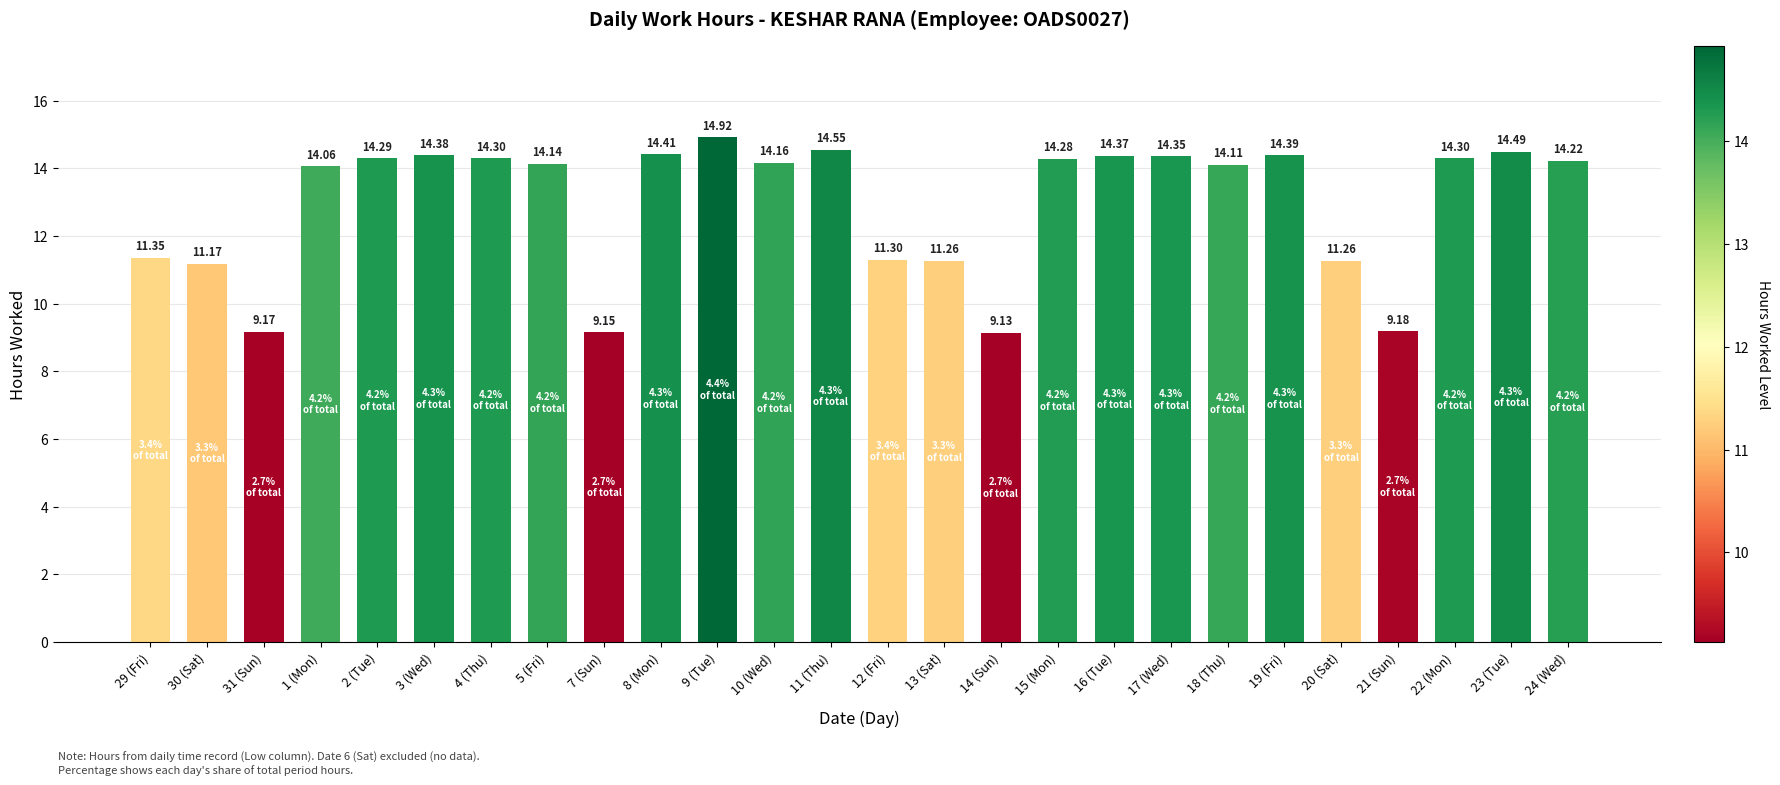

How many values exceed 14?

17